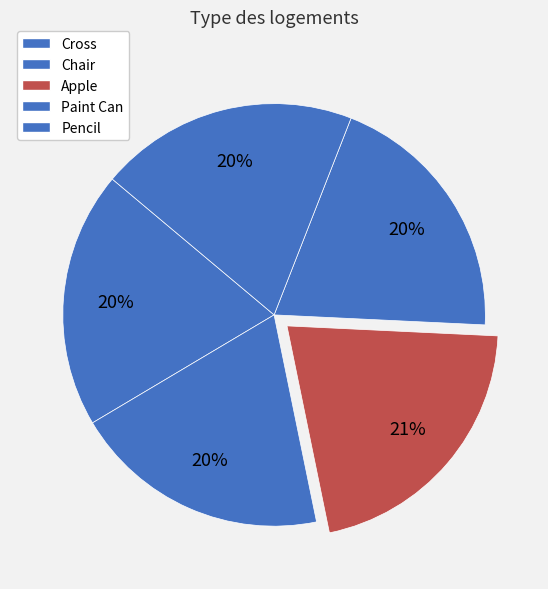

To the nearest percent, what percentage of the pie is Chair?

20%